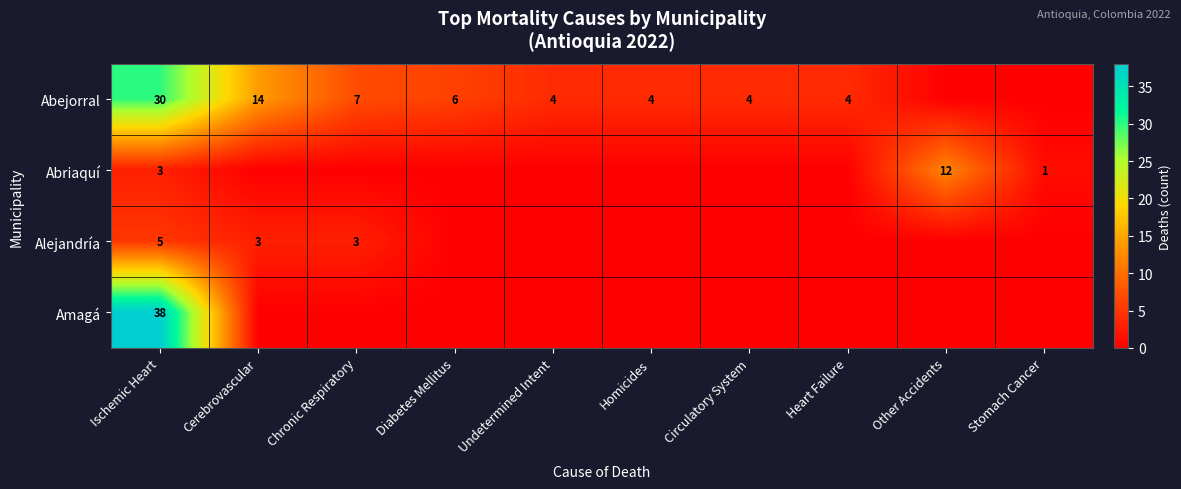

Which label corresponds to the smallest value in the chart?

Other Accidents